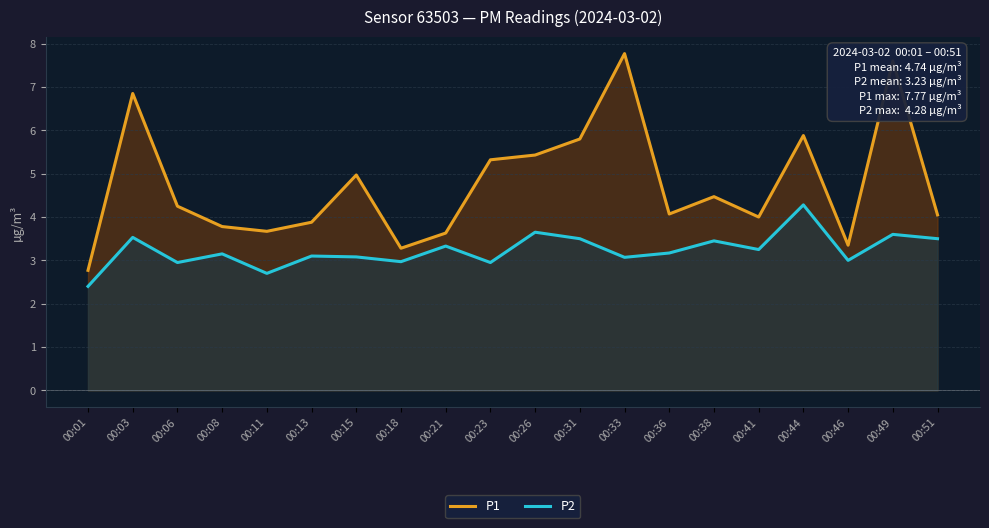

Reading left to right, list all the values displayed in this chart.

P1: 2.8	6.8	4.2	3.8	3.7	3.9	5.0	3.3	3.6	5.3	5.4	5.8	7.8	4.1	4.5	4.0	5.9	3.4	7.6	4.0
P2: 2.4	3.5	3.0	3.1	2.7	3.1	3.1	3.0	3.3	3.0	3.6	3.5	3.1	3.2	3.5	3.2	4.3	3.0	3.6	3.5